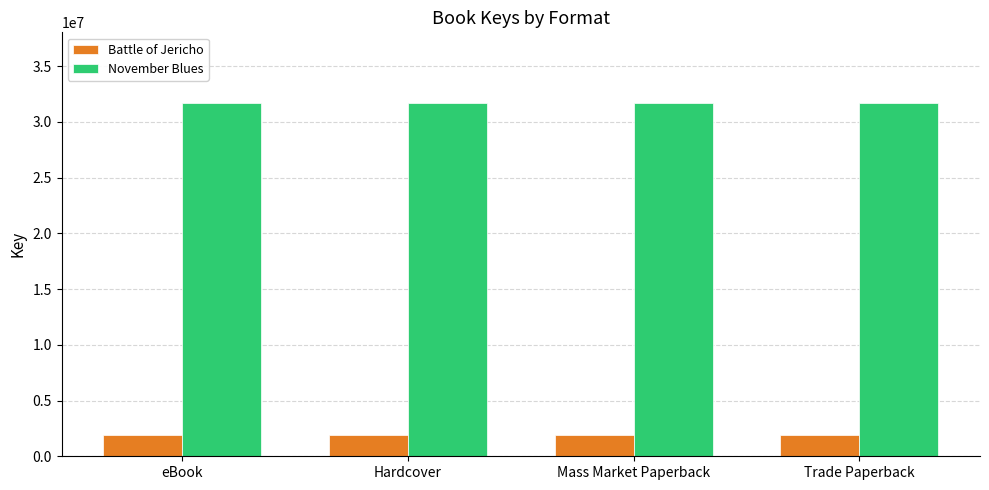

What are all the series names shown in the legend?

Battle of Jericho, November Blues